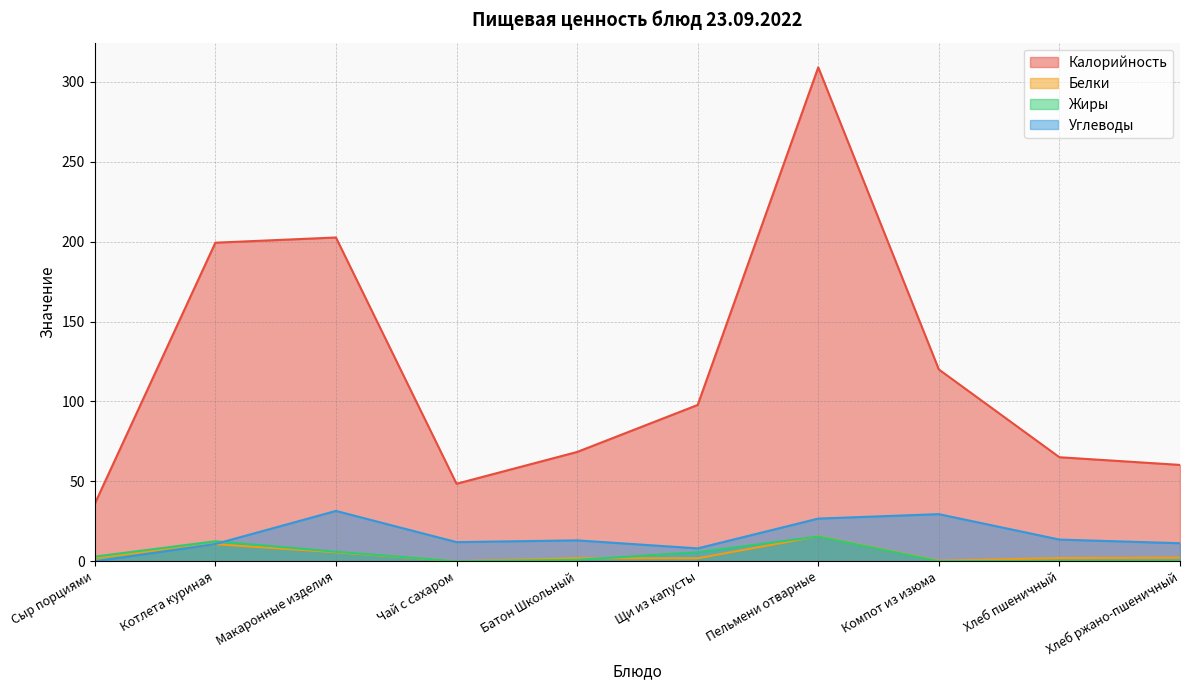

Where is the first local maximum for Белки?

Котлета куриная